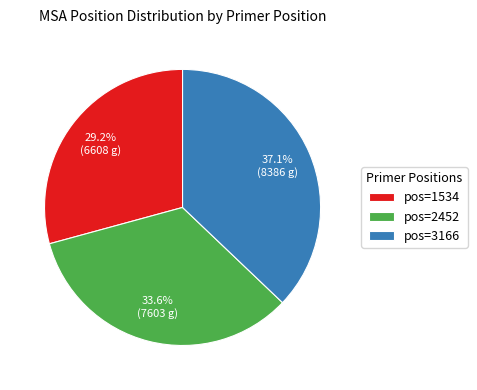

Is pos=2452 the majority of the pie?

No